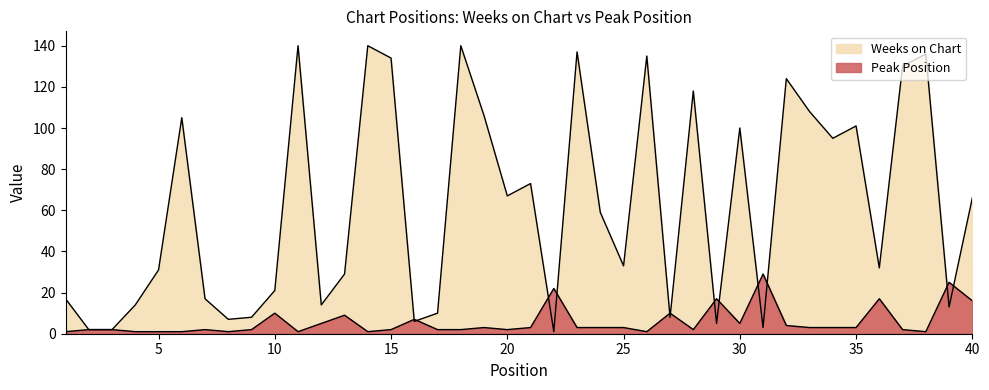

How many intersections are there between Weeks on Chart and Peak Position?

12